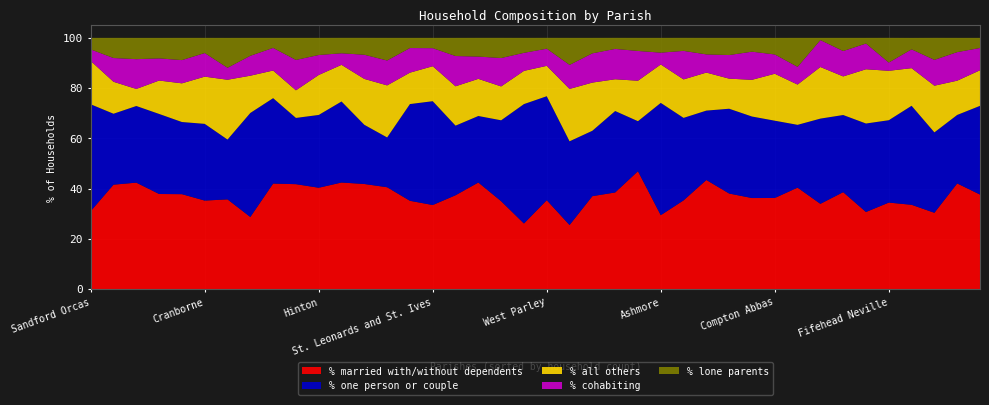

Reading left to right, transcribe all the data shown in this chart.

% married with/without dependents: 31.0	41.6	42.4	37.9	37.8	35.2	35.7	28.7	42.0	41.8	40.3	42.4	41.8	40.5	35.1	33.5	37.4	42.4	35.0	26.1	35.4	25.5	37.0	38.5	46.9	29.4	35.3	43.4	38.0	36.2	36.3	40.4	33.9	38.6	30.7	34.4	33.5	30.4	42.0	37.6
% one person or couple: 42.5	28.2	30.5	31.9	28.7	30.5	23.8	41.4	34.0	26.4	29.0	32.2	23.6	19.8	38.5	41.3	27.7	26.5	32.2	47.5	41.4	33.3	26.0	32.4	19.9	44.7	32.8	27.6	33.8	32.5	30.8	25.0	33.9	30.7	35.2	32.8	39.4	32.0	27.3	35.3
% all others: 17.2	12.7	6.8	13.3	15.4	18.8	23.8	14.8	11.0	11.0	15.9	14.6	18.3	20.7	12.5	13.9	15.7	14.8	13.5	13.2	12.1	20.8	19.2	12.6	16.1	15.3	15.3	15.1	12.0	14.6	18.7	16.0	20.5	15.4	21.6	19.7	15.0	18.6	13.6	14.2
% cohabiting: 4.6	9.5	11.9	8.8	9.2	9.4	4.8	7.9	9.0	12.1	8.0	4.6	9.6	9.9	9.8	7.2	12.1	8.9	11.3	7.2	6.8	9.6	11.6	12.1	11.8	4.7	11.4	7.2	9.4	11.2	7.7	7.0	10.7	10.1	10.2	3.3	7.5	10.3	11.4	8.9
% lone parents: 4.6	8.0	8.5	8.2	8.8	6.0	11.9	7.1	4.0	8.8	6.8	6.1	6.7	9.0	4.0	4.1	7.2	7.5	8.0	6.0	4.3	10.8	6.2	4.4	5.2	5.9	5.2	6.6	6.8	5.5	6.6	11.5	0.9	5.2	2.3	9.8	4.6	8.8	5.7	4.0